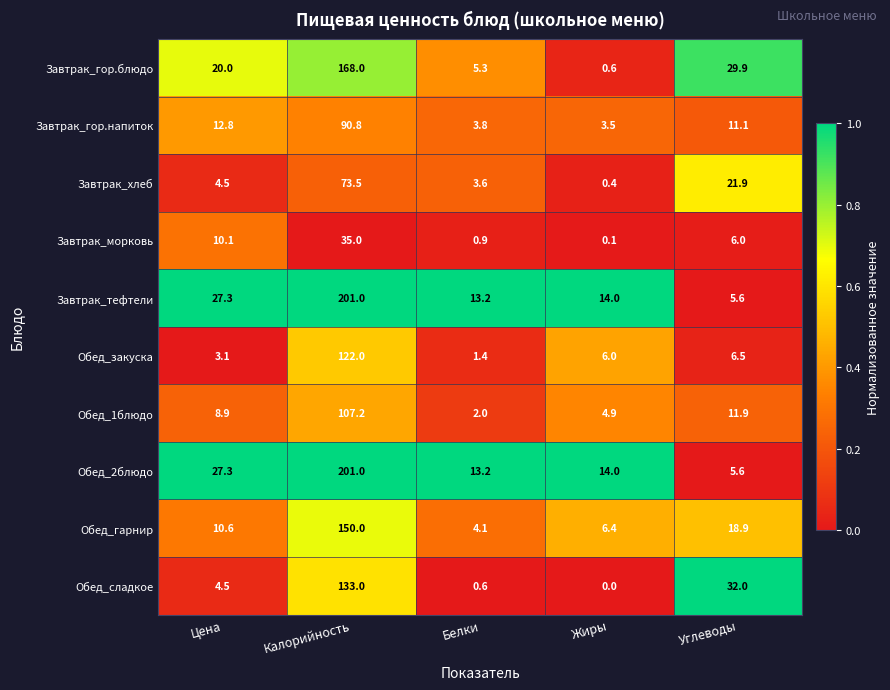

What is the spread (max minus min) of values at Калорийность?

166.0